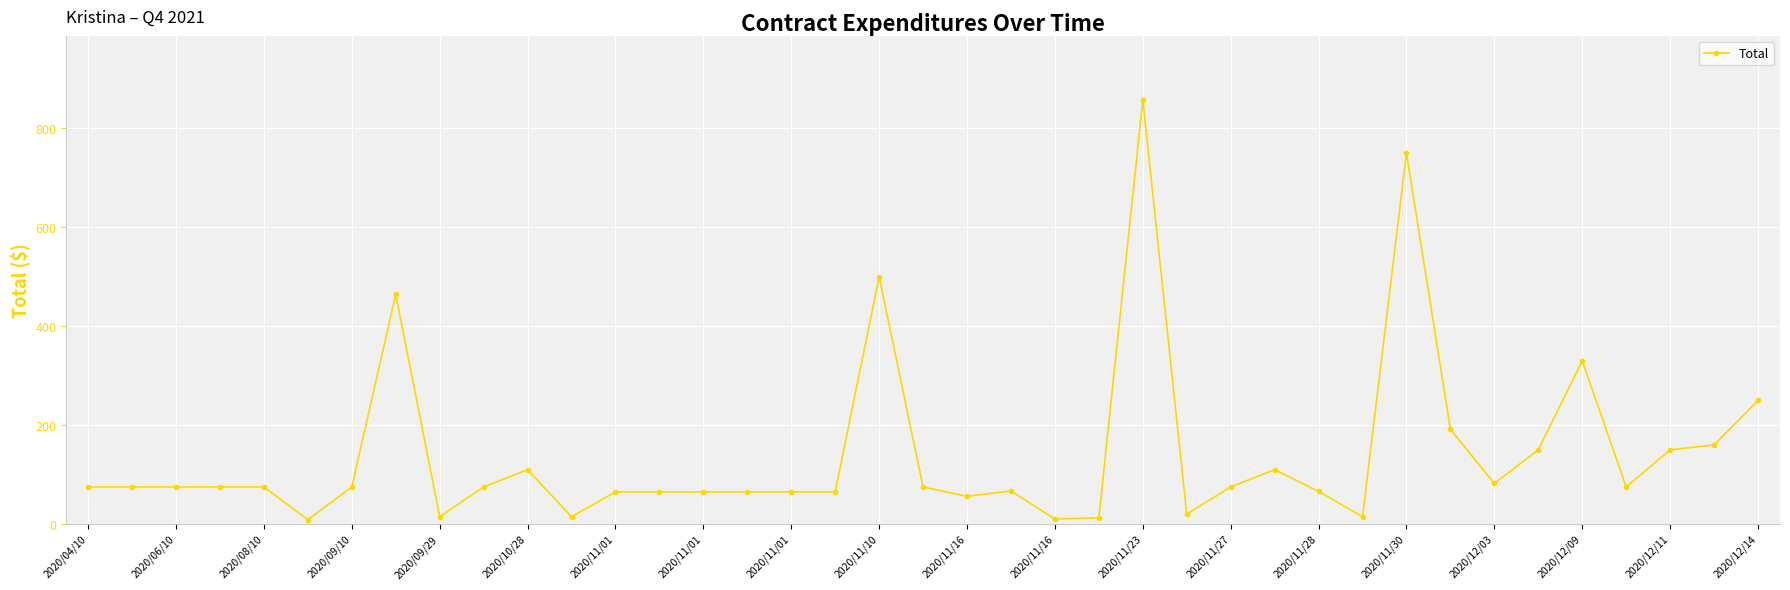

What is the difference between the maximum and minimum values?

848.8